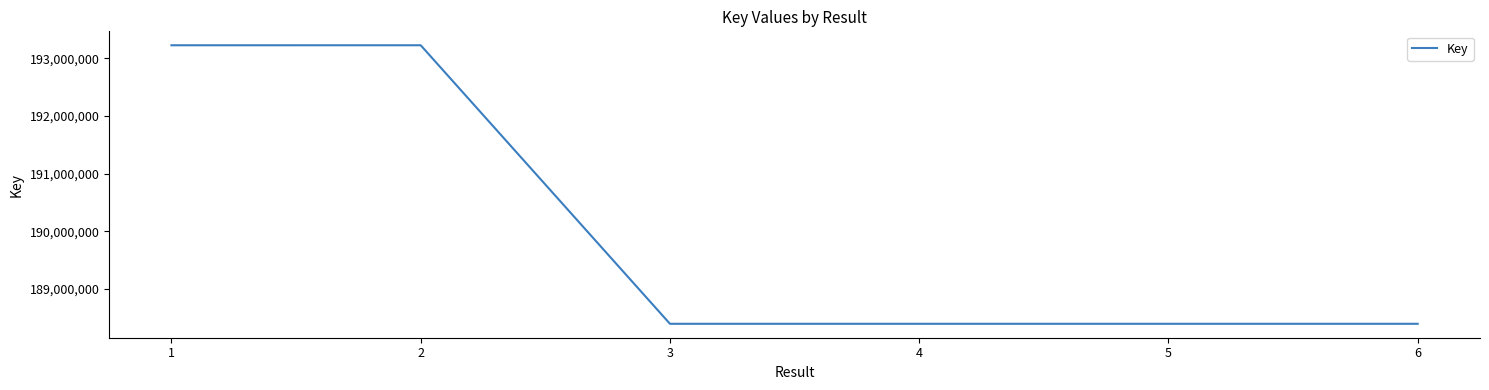

What is the change in value from 1 to 6?

-4833149